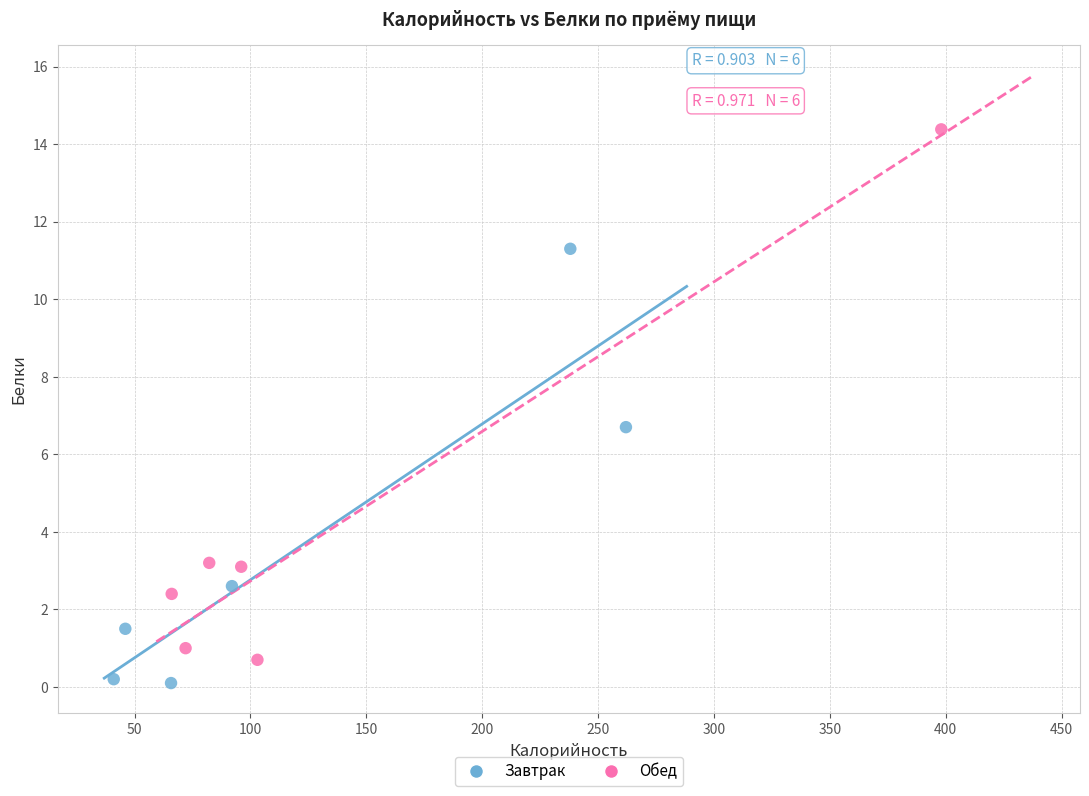

Which series contains the lowest Y value?

Завтрак